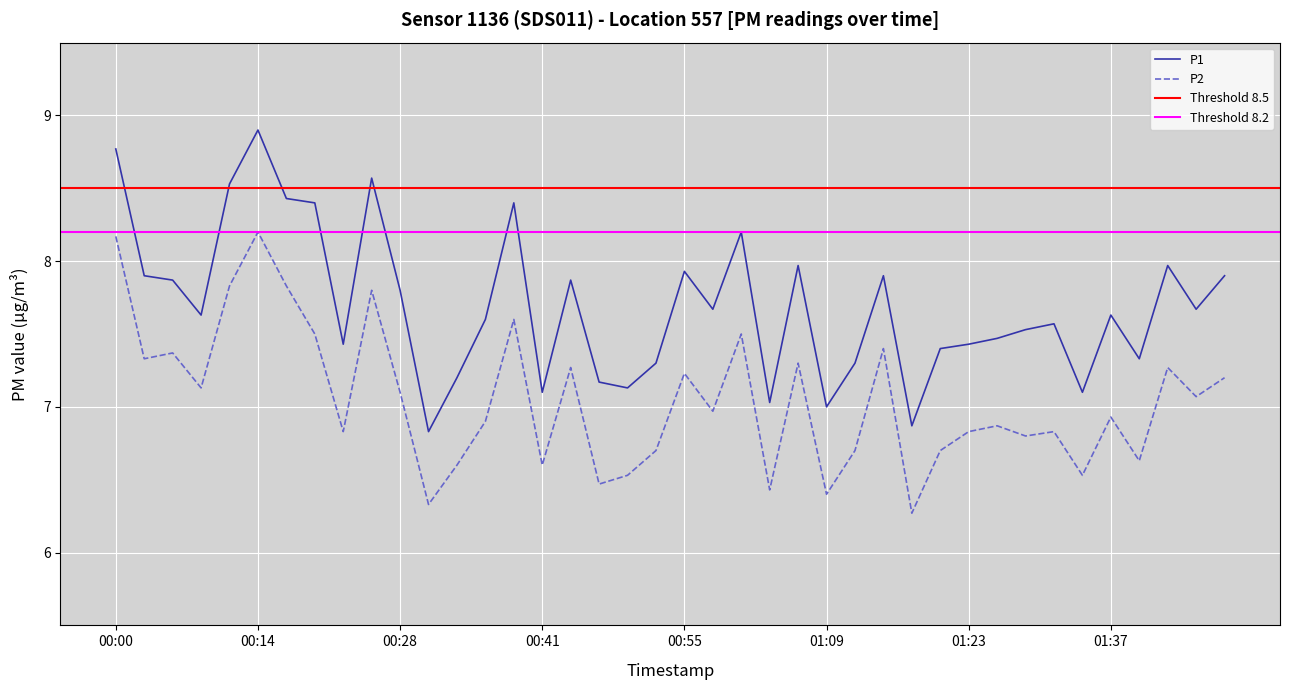

Which series has the largest range (max minus min)?

P1